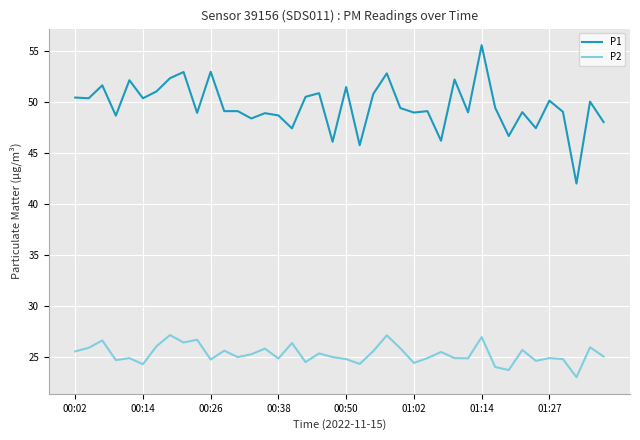

What is the difference between the maximum and minimum values in the P1 series?

13.6